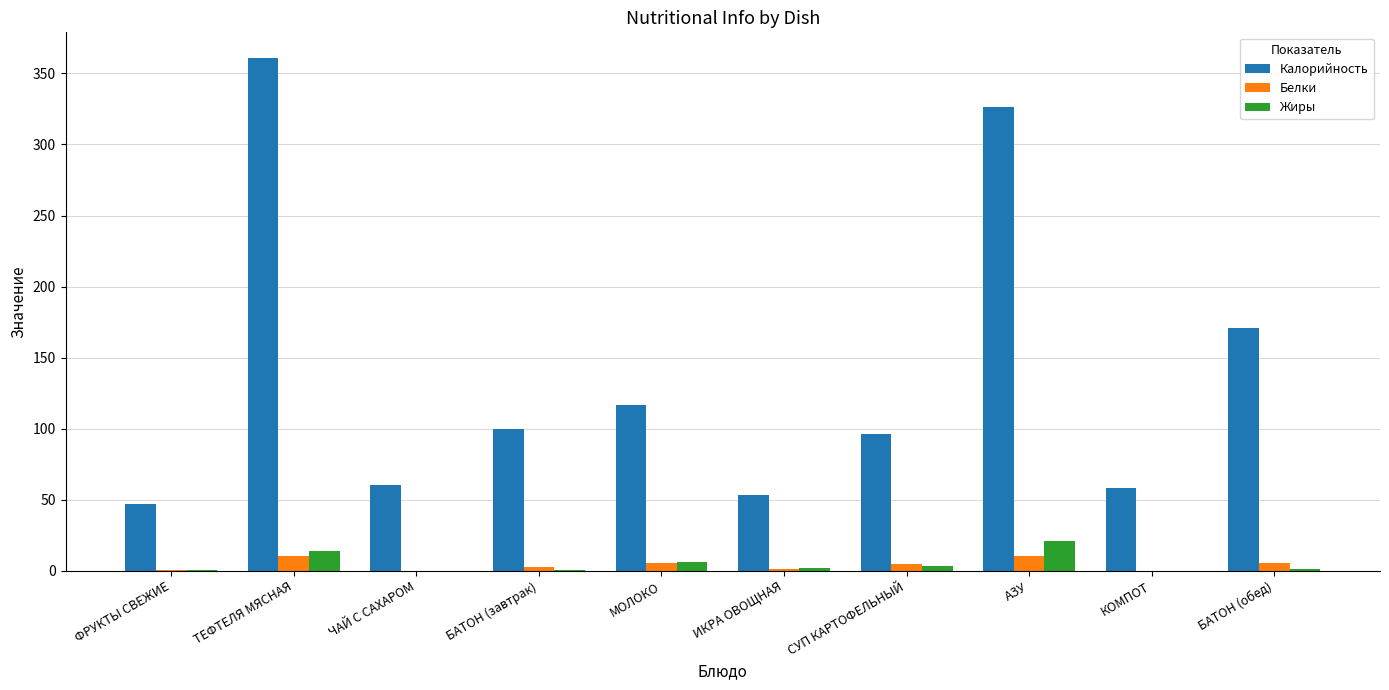

Is the value of Калорийность at БАТОН (завтрак) greater than the value of Жиры at БАТОН (обед)?

Yes